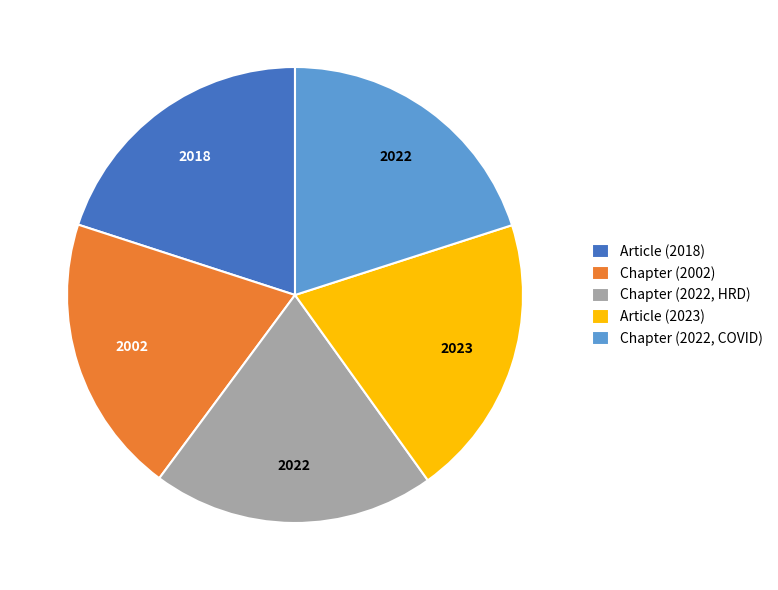

Is there a majority slice in this chart?

No